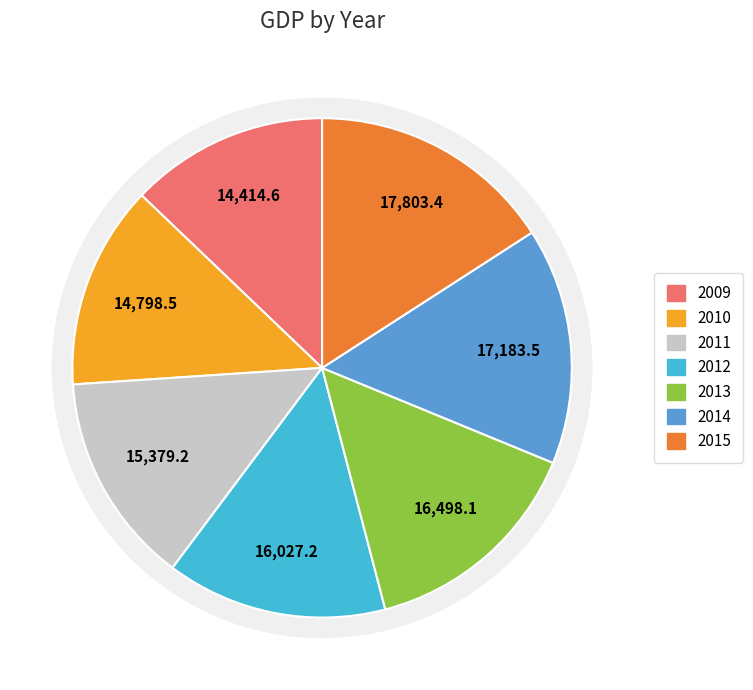

True or false: 2015 accounts for 25% of the total.

False